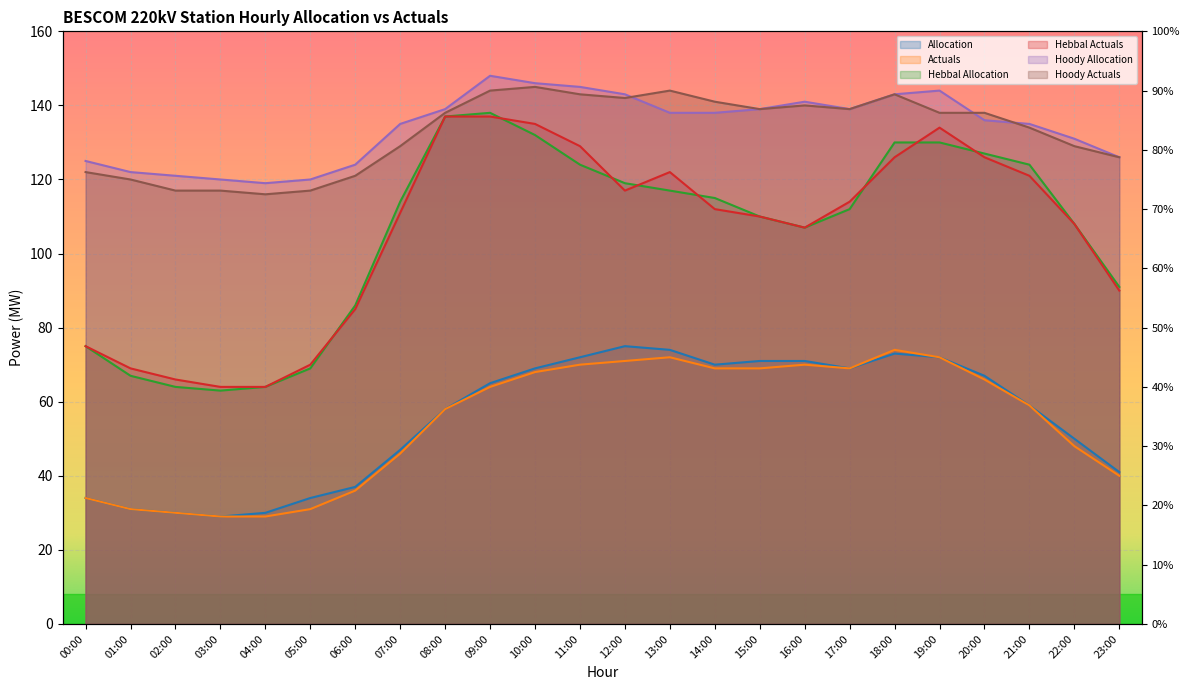

What value does the Hebbal Allocation series have at 16:00, to the nearest 10?

110